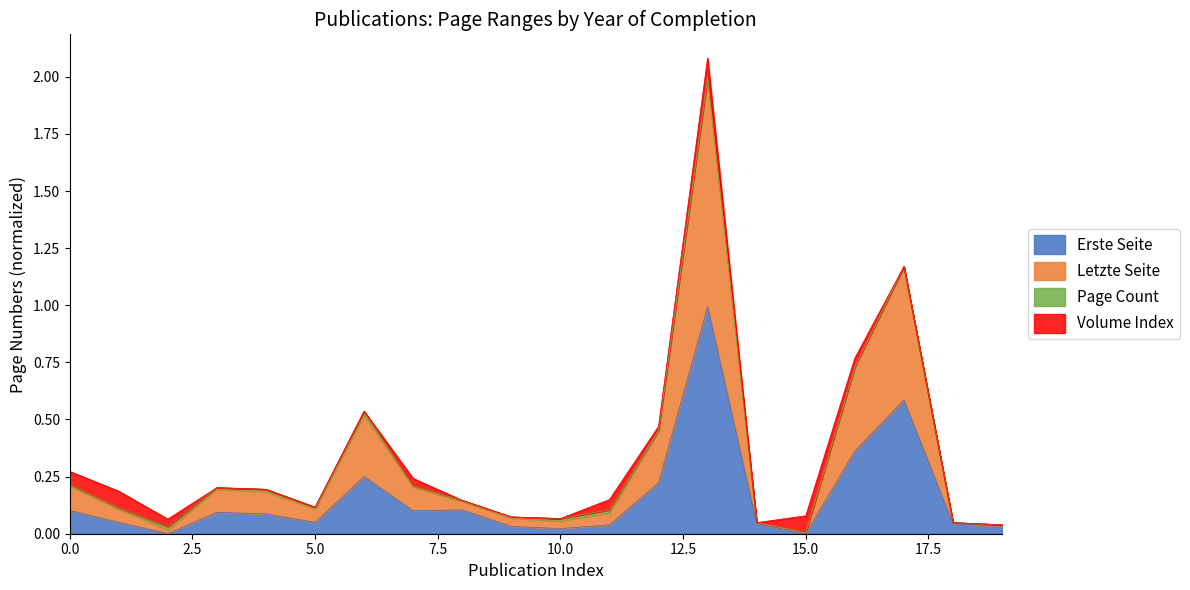

Does the chart display data point markers on the line(s)?

No